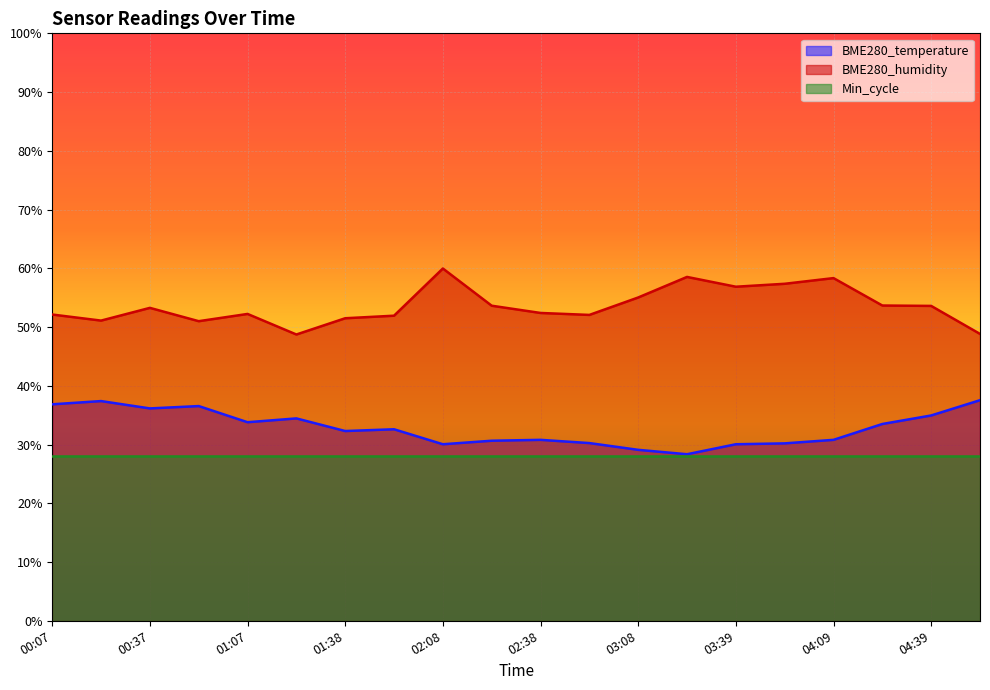

True or false: BME280_temperature and BME280_humidity cross at least once.

False